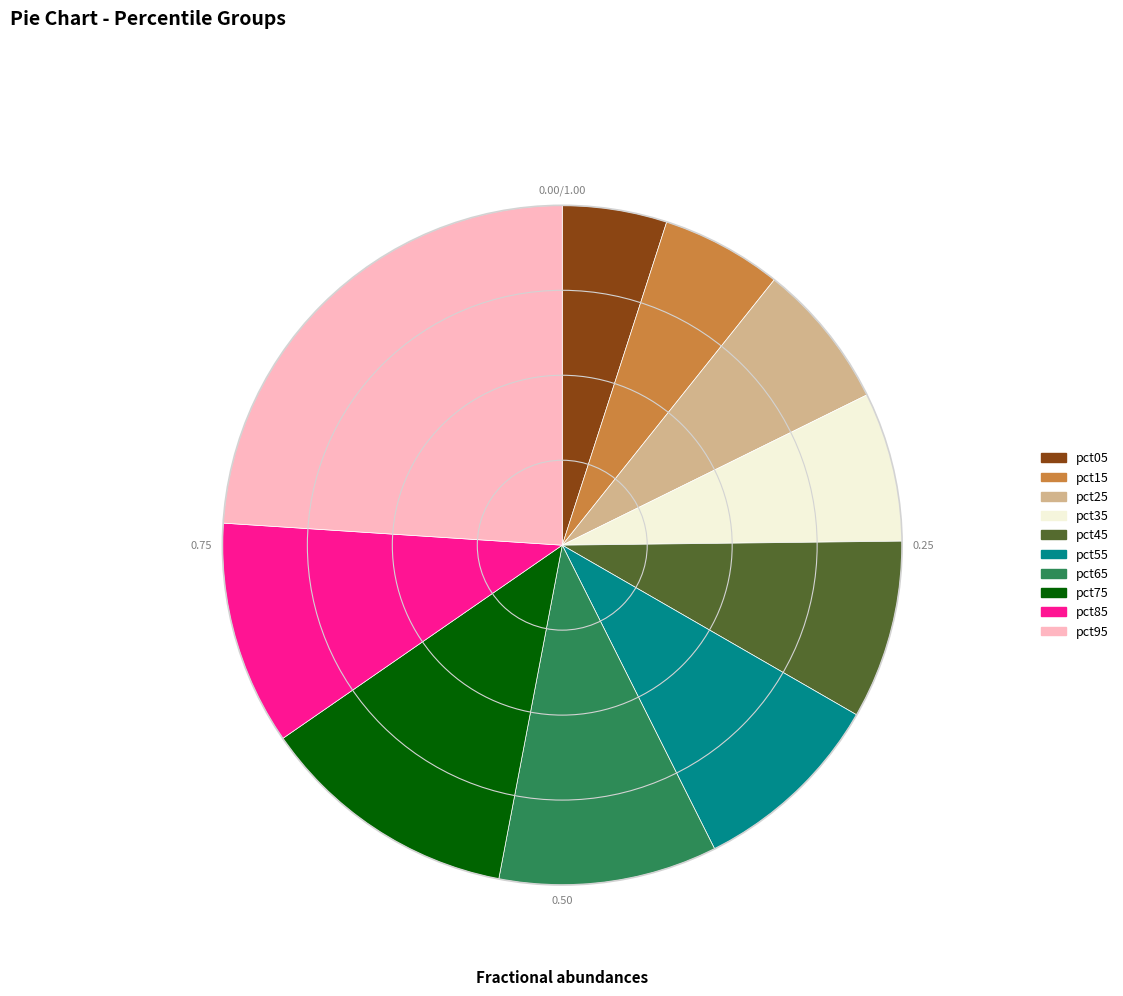

Count the number of slices in the pie.

10